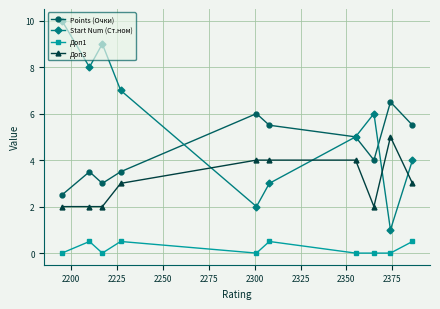

How many data points does each series have?

10